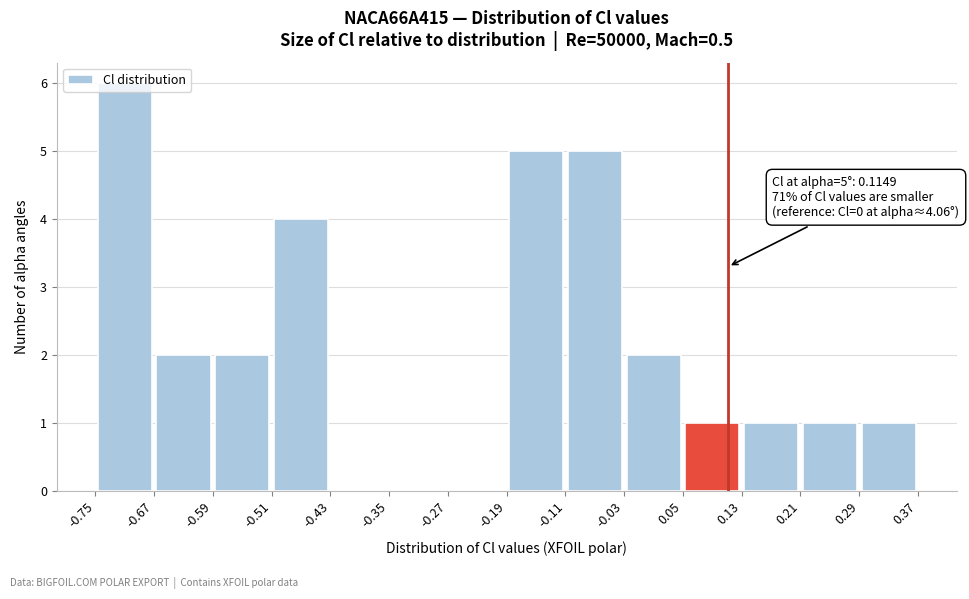

Over which range of the x-axis is the bar tallest?

-0.75 to -0.67